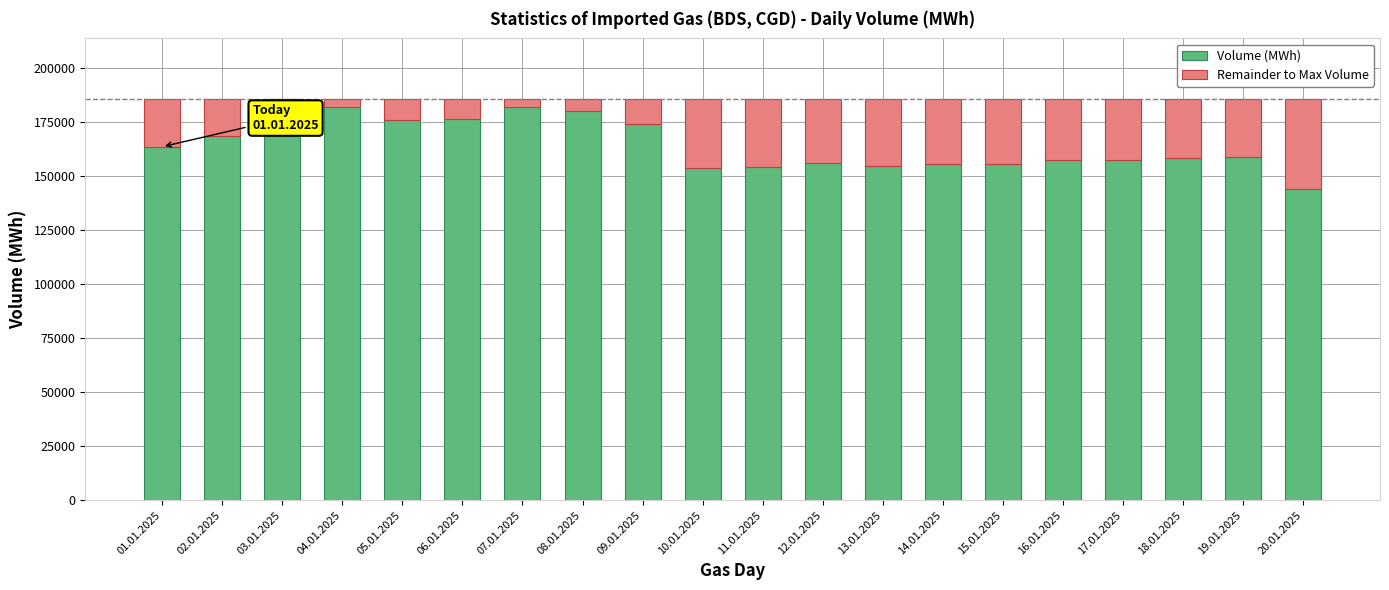

What is the highest value of the Volume (MWh) series?

186003.8